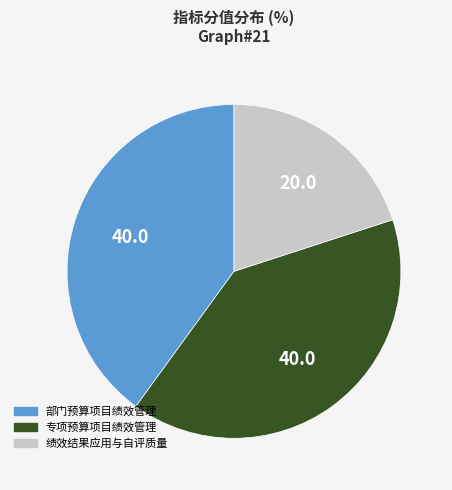

Is there any slice that represents more than half of the pie?

No